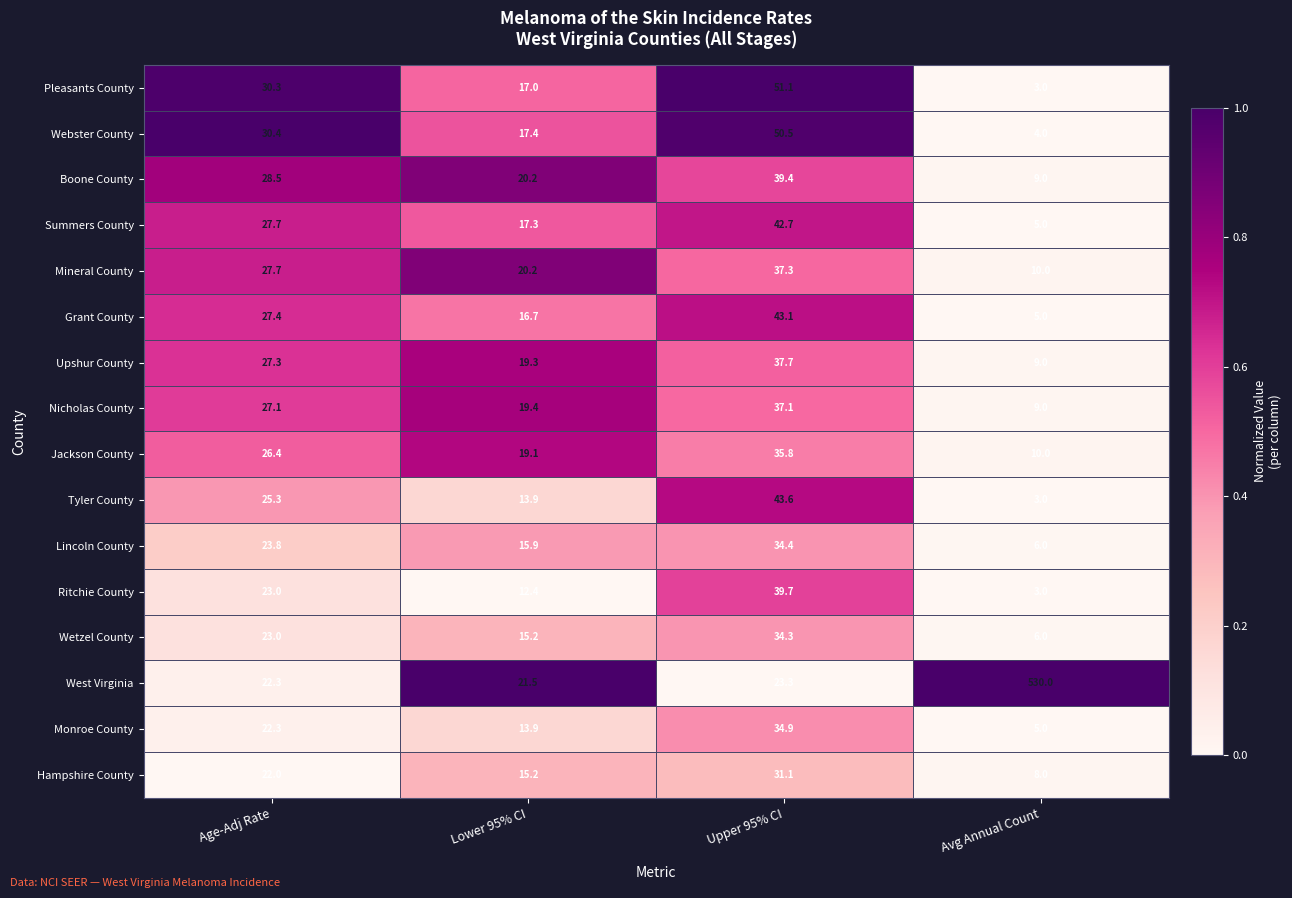

Where is Boone County nearest to the value 24?

Lower 95% CI